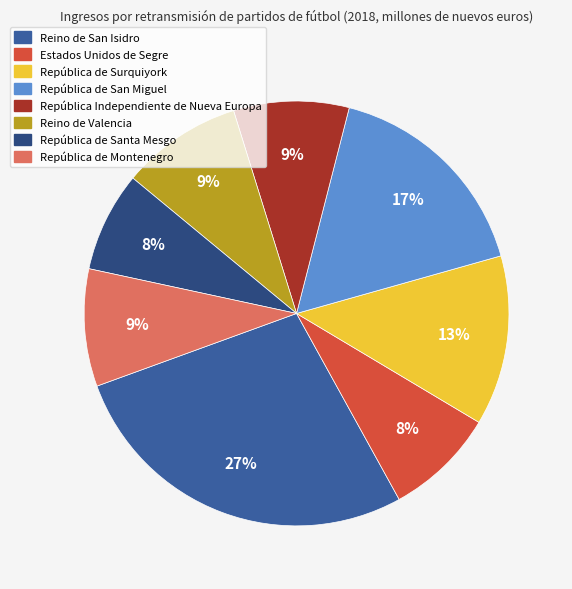

Which category has the biggest portion of the pie?

Reino de San Isidro